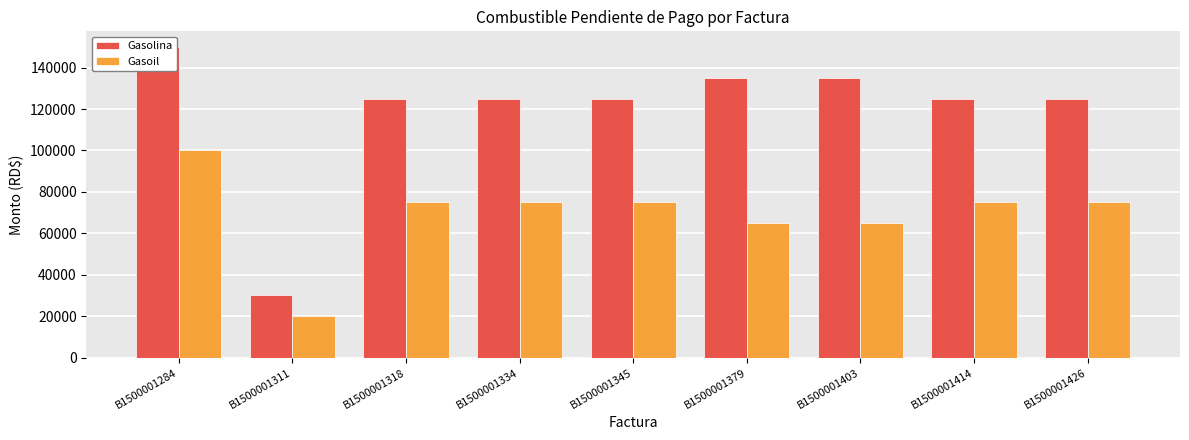

Which series has the largest range (max minus min)?

Gasolina